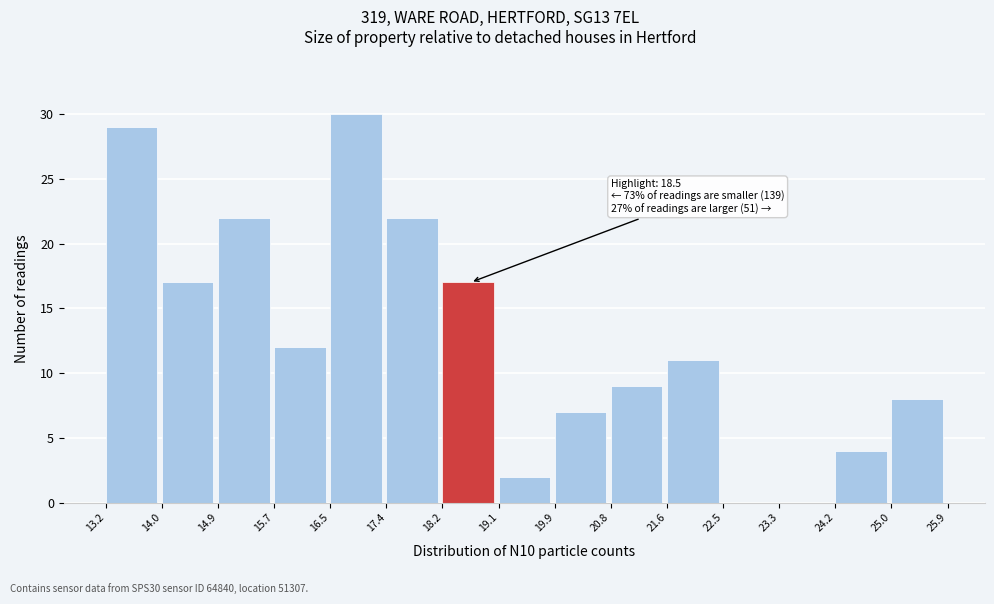

Over which range of the x-axis is the bar tallest?

16.5 to 17.4